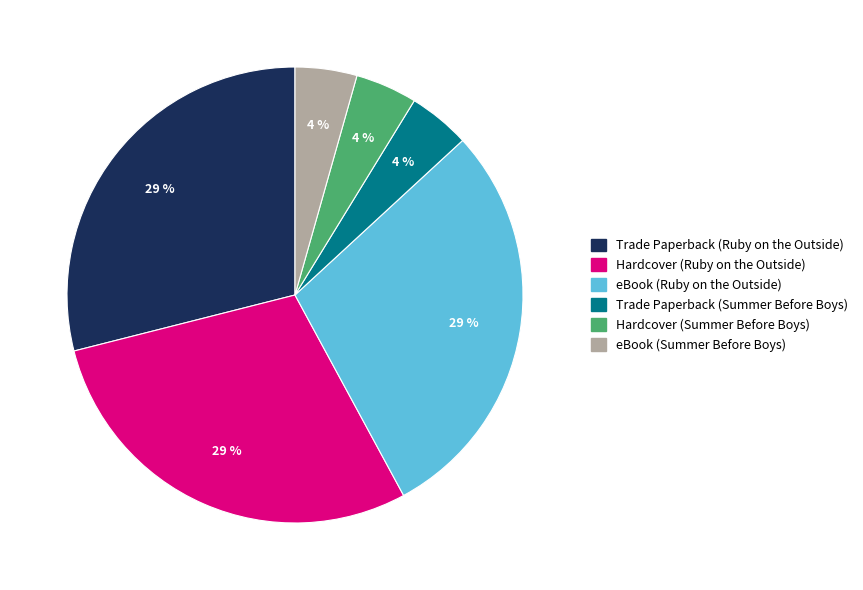

The eBook (Summer Before Boys) slice represents 4% of the pie. True or false?

True